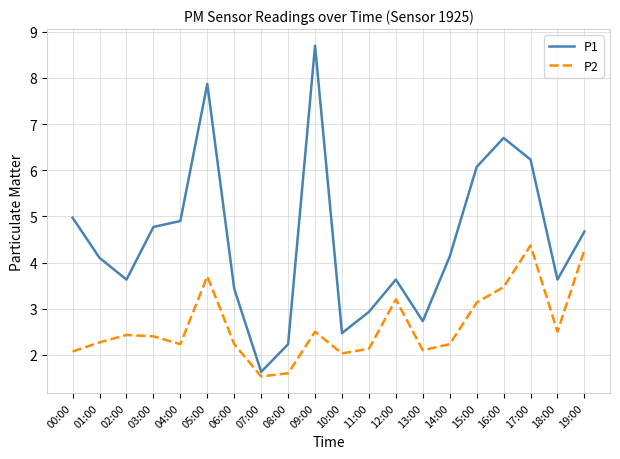

What is the total value across all series at 03:00?

7.2